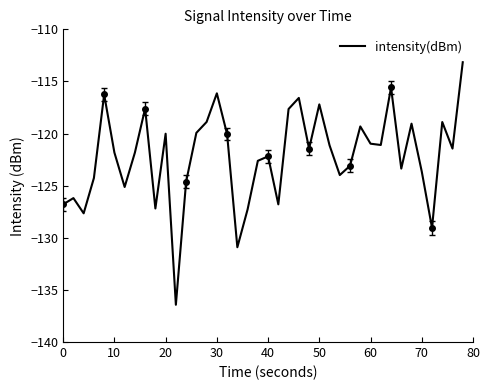

What is the highest value of the intensity(dBm) series?

-113.2